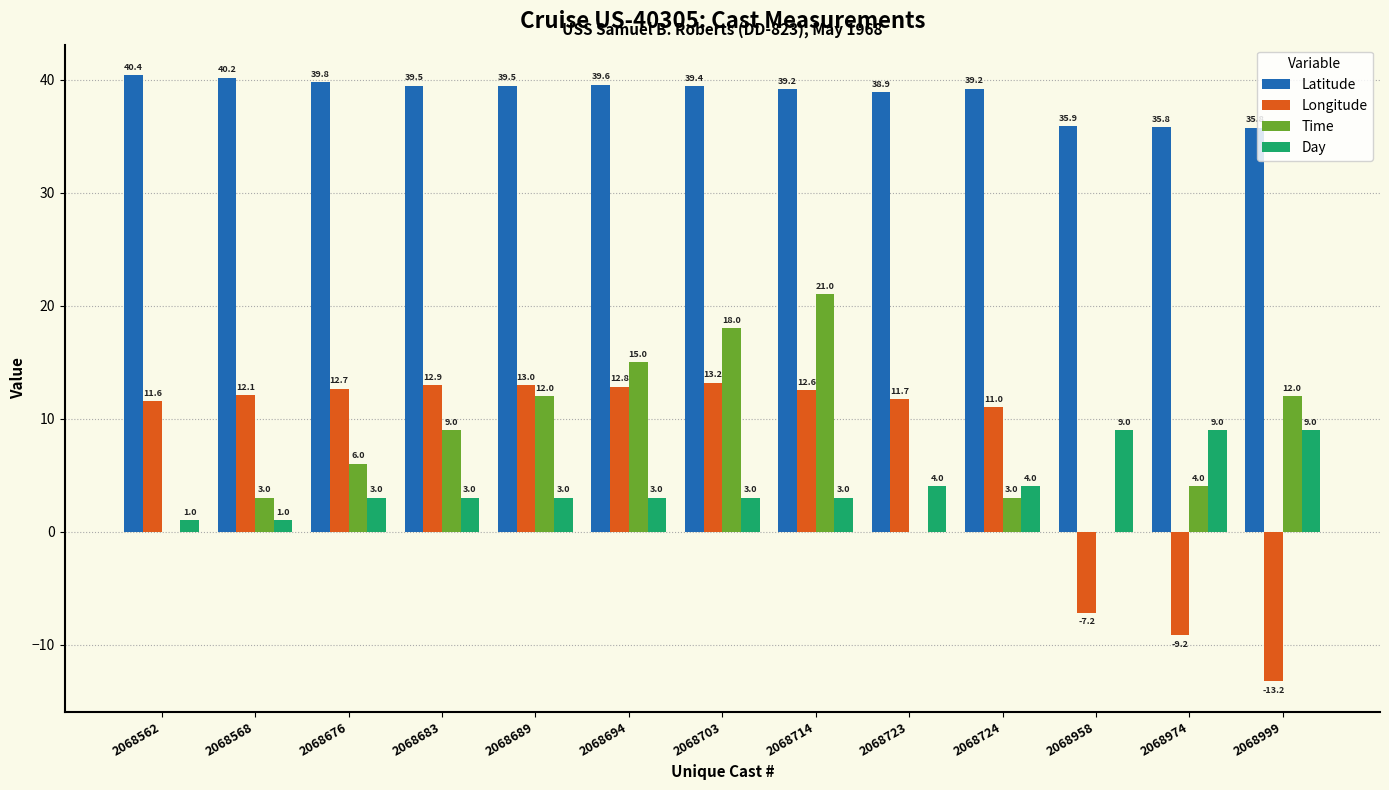

What is the average value of the Latitude series?

38.7